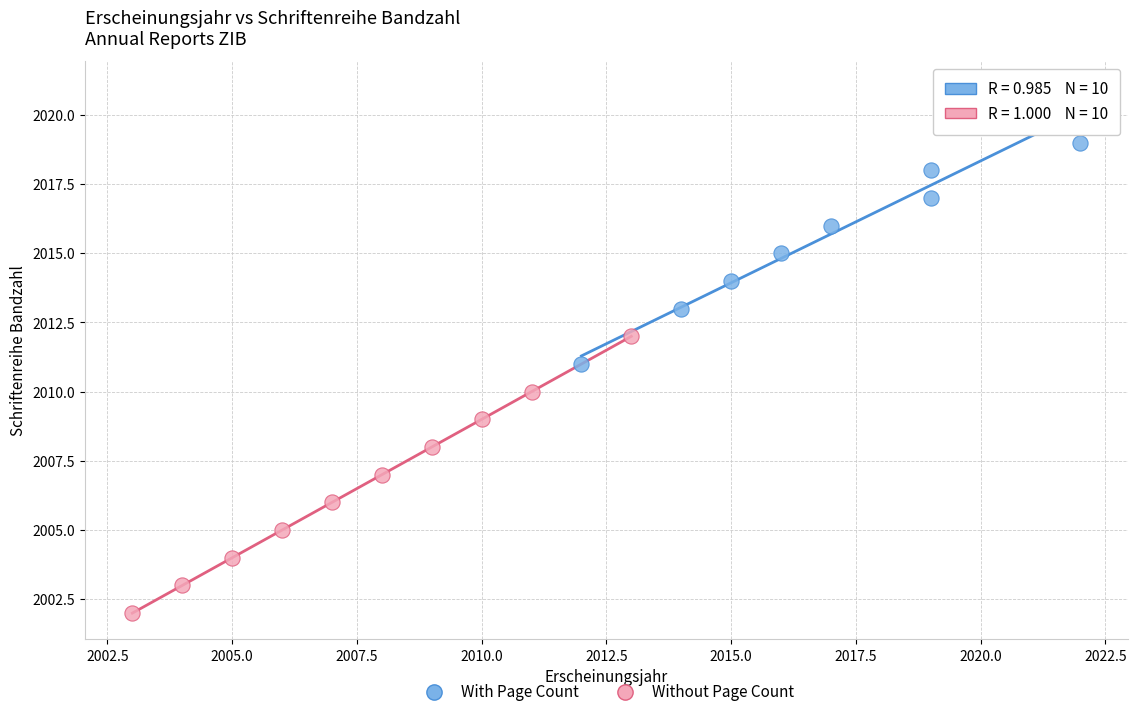

What are all the series names shown in the legend?

With Page Count, Without Page Count